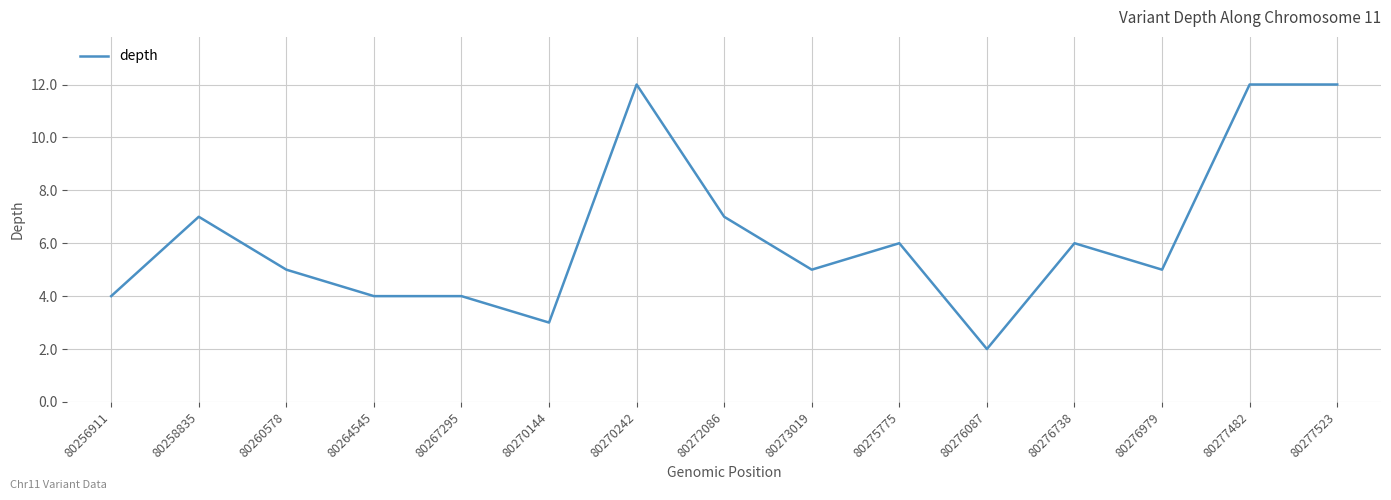

What is the change in value from 80264545 to 80275775?

+2